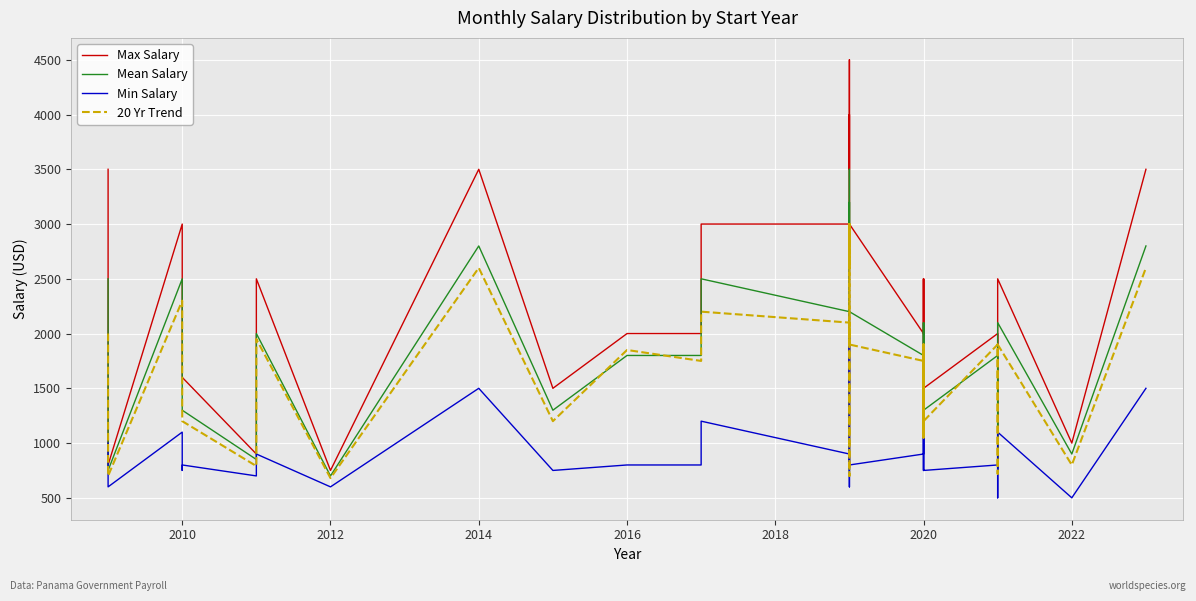

True or false: Min Salary and 20 Yr Trend cross at least once.

False